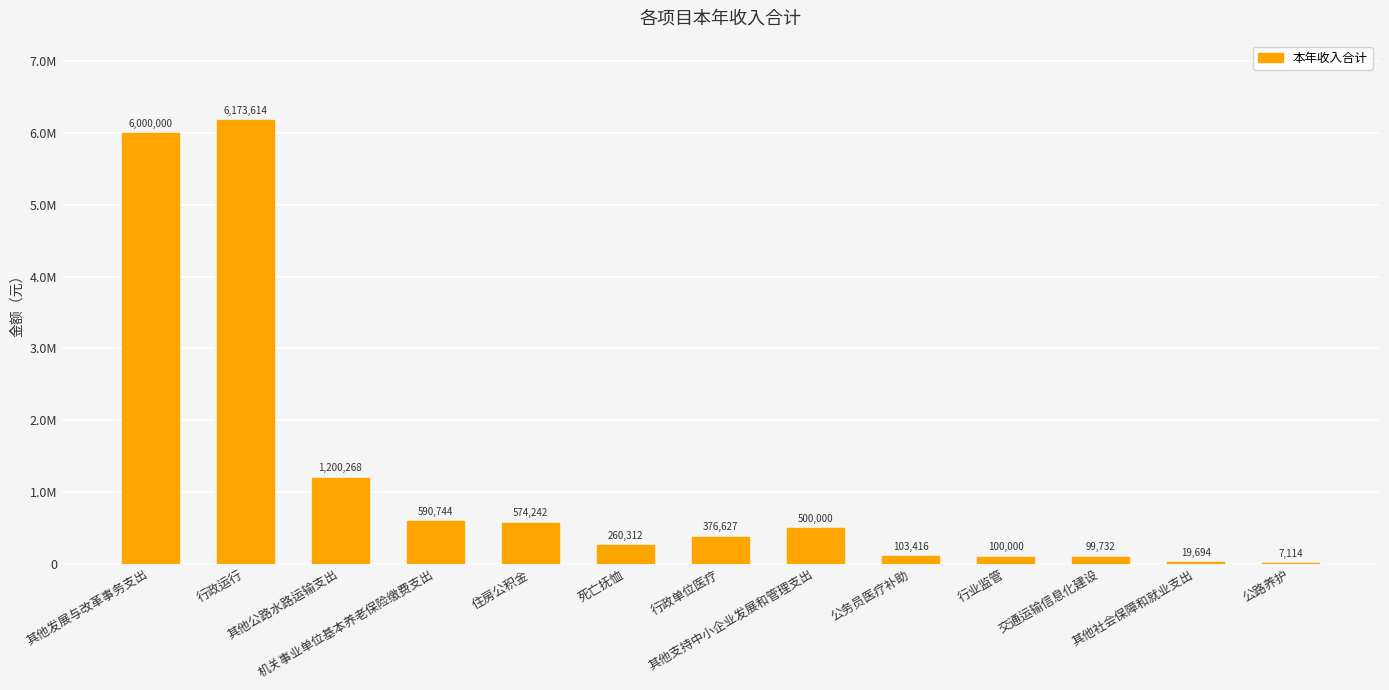

At which category does the chart reach its minimum across all series?

公路养护